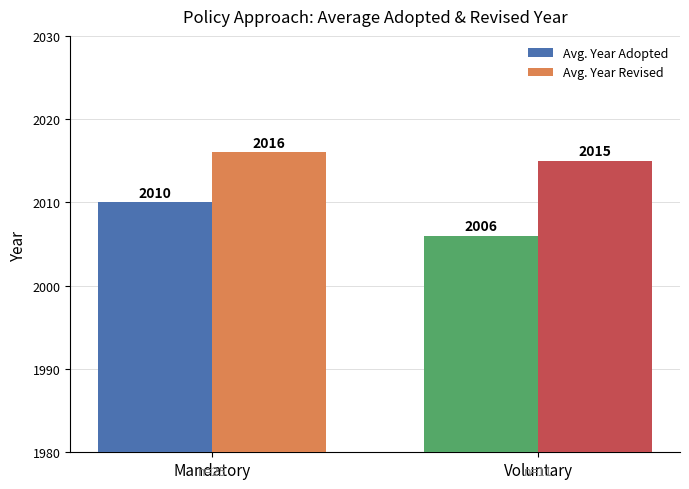

What is the average value of the Avg. Year Adopted series?

2008